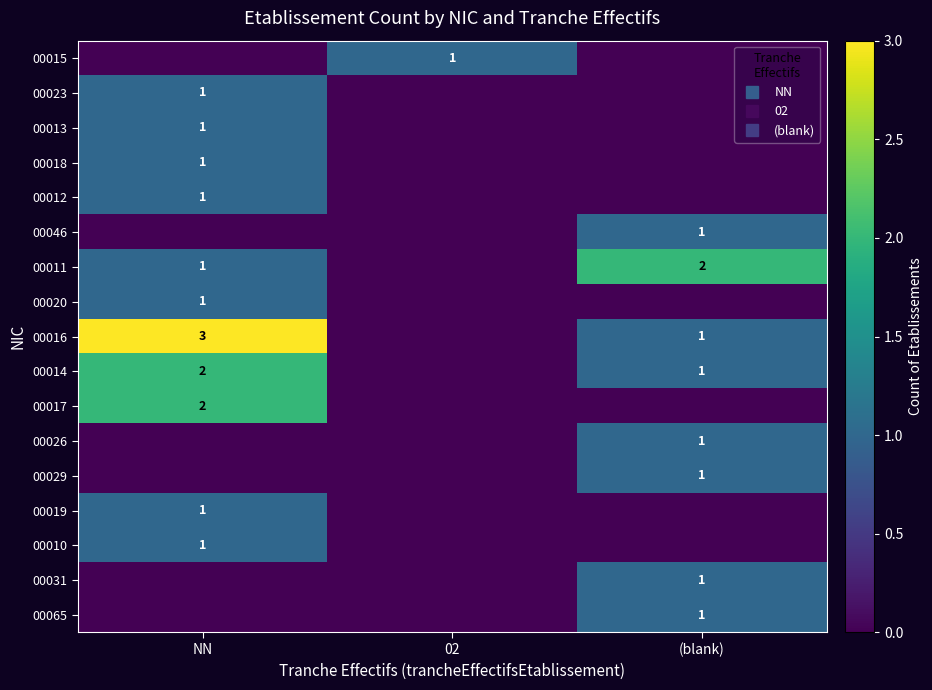

At which label does 00010 reach its minimum?

02